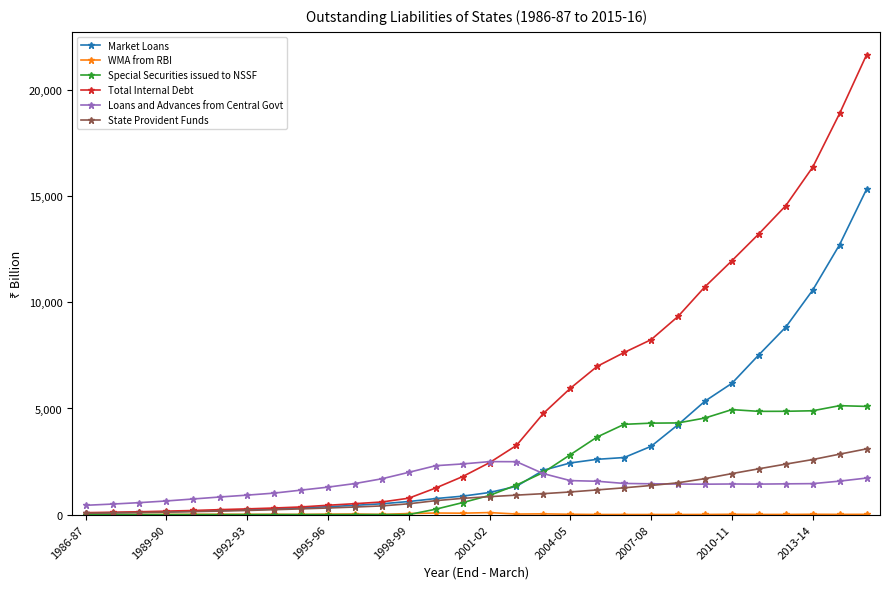

How many data points in Loans and Advances from Central Govt are less than 1450?

15